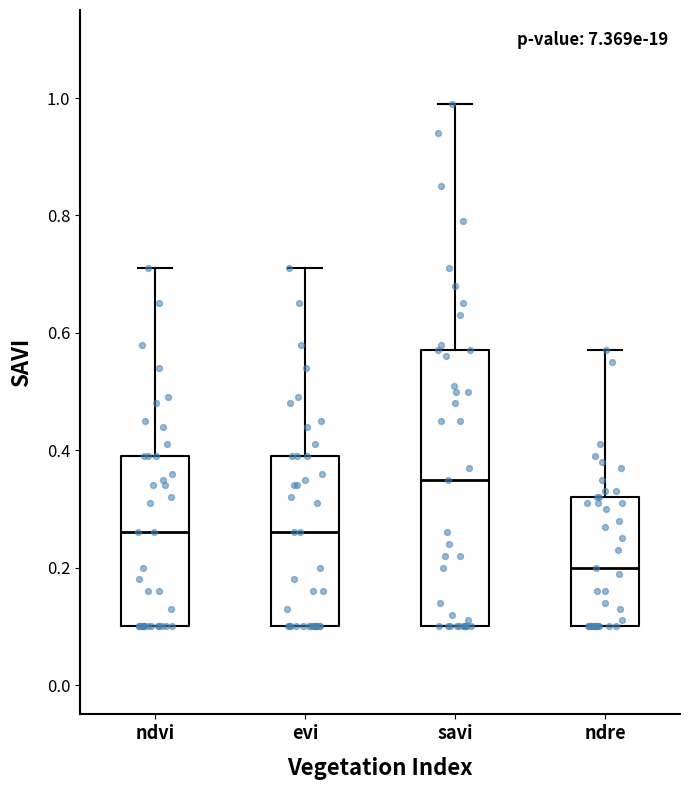

Reading left to right, transcribe this box plot: for each box, give where its median line is, the range the box spans, and where its two whiskers end, as read against the y-axis. The values are not printed on the chart, so give them approximately, as read against the axis.

ndvi: median 0.26, box 0.10 to 0.40, whiskers 0.10 to 0.72
evi: median 0.26, box 0.10 to 0.40, whiskers 0.10 to 0.72
savi: median 0.36, box 0.10 to 0.58, whiskers 0.10 to 1.00
ndre: median 0.20, box 0.10 to 0.32, whiskers 0.10 to 0.58